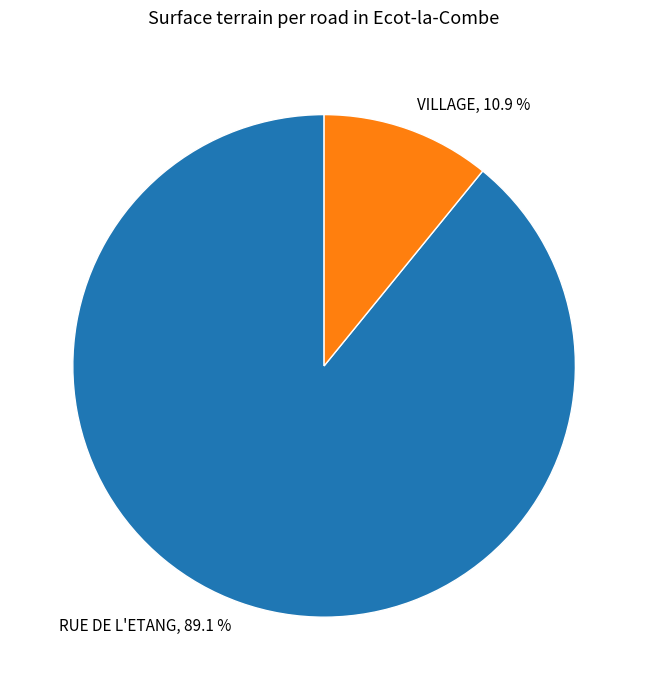

Rank the categories by value from highest to lowest.

RUE DE L'ETANG, VILLAGE